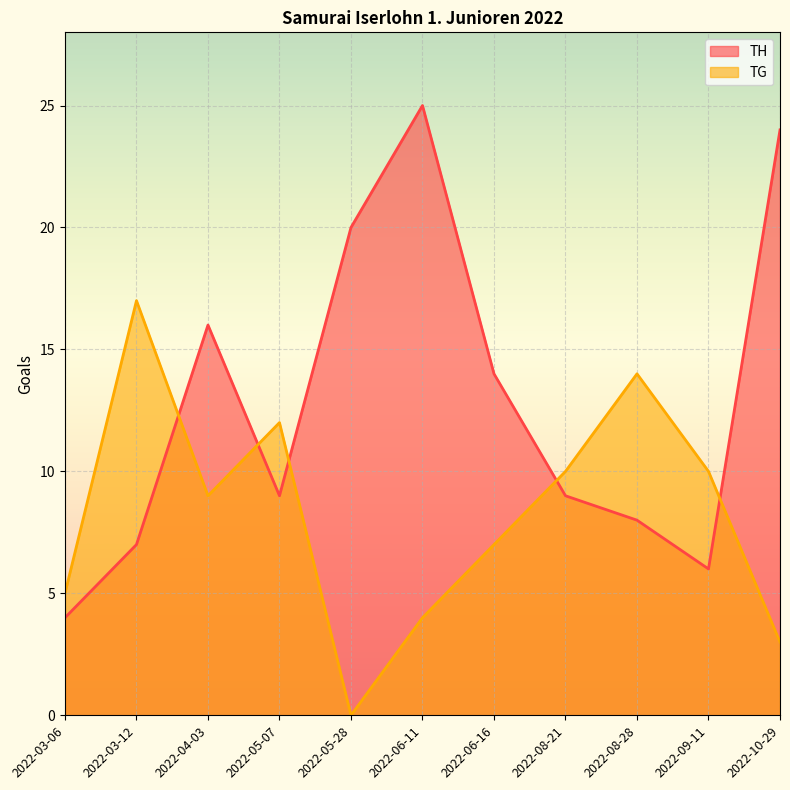

At how many categories does at least one series exceed 7?

10